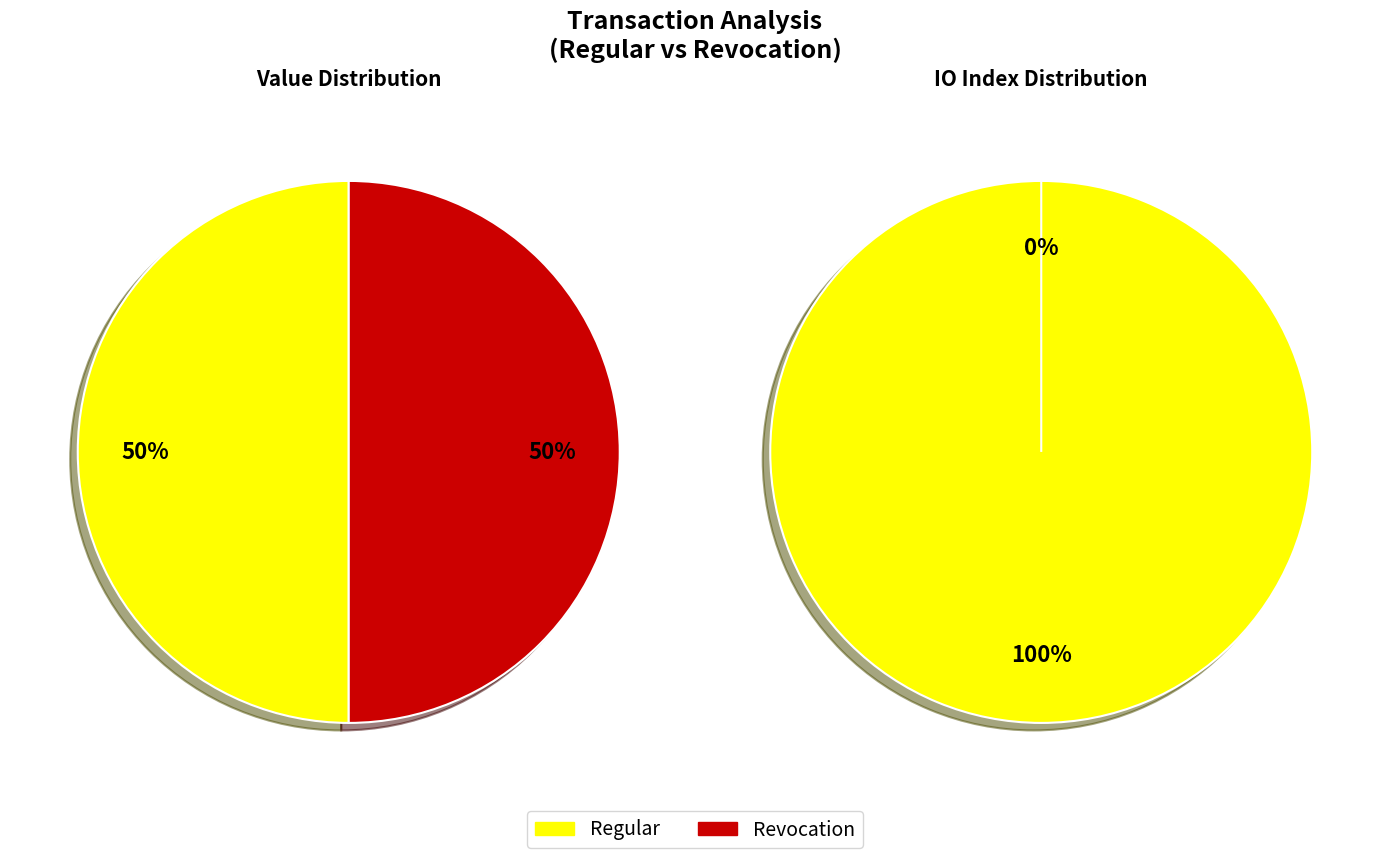

To the nearest percent, what is the average slice percentage?

50%